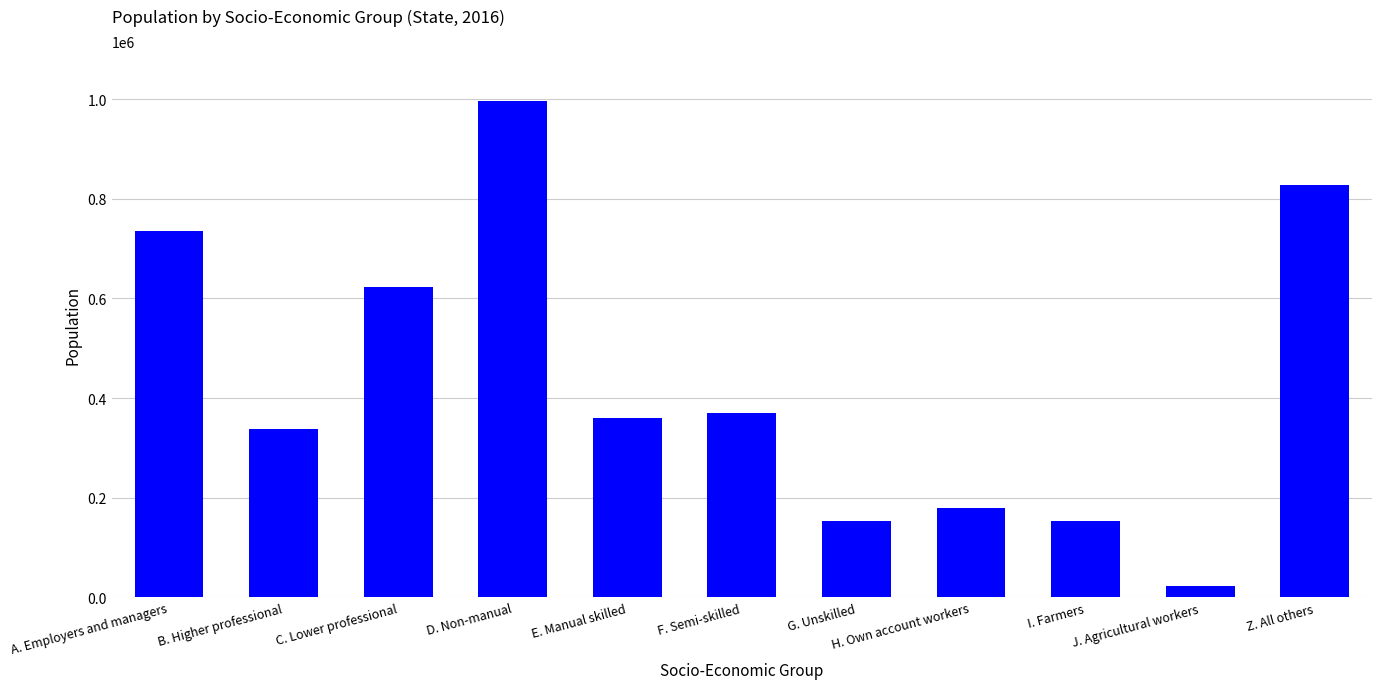

Approximately how many times larger is the value at A. Employers and managers compared to F. Semi-skilled?

2.0